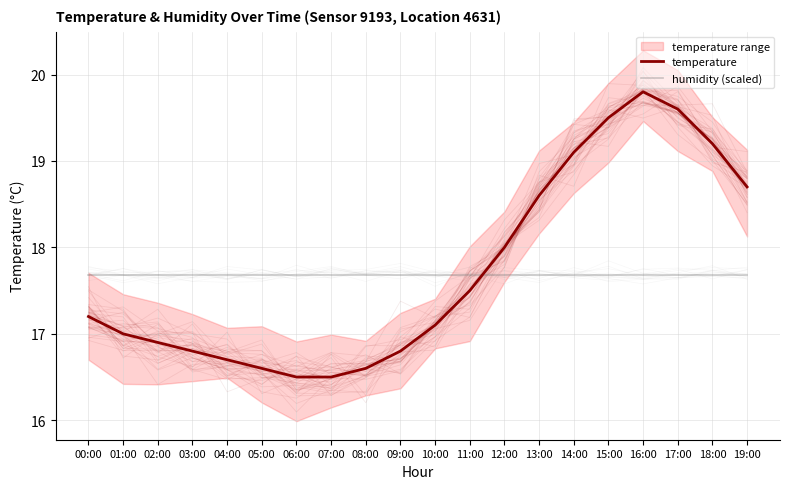

Read the temperature value at 03:00.

16.8